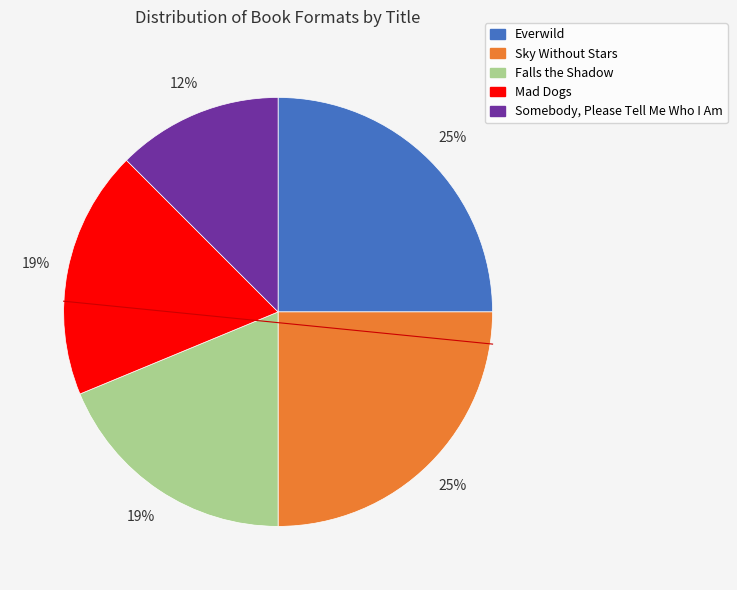

How many segments does this pie chart have?

5